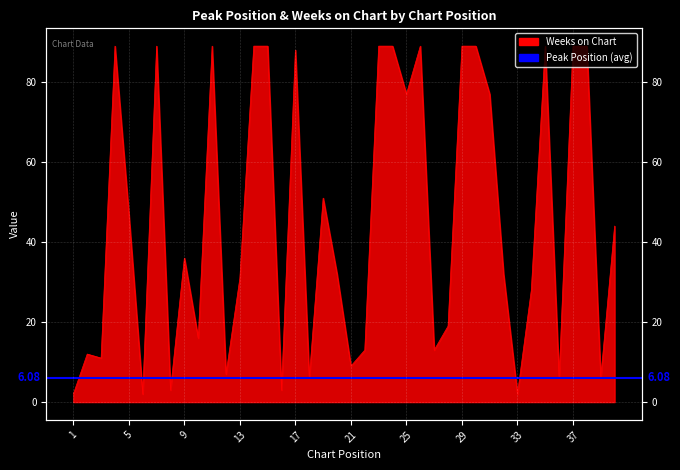

How many points are higher than both their immediate neighbors (excluding endpoints)?

9